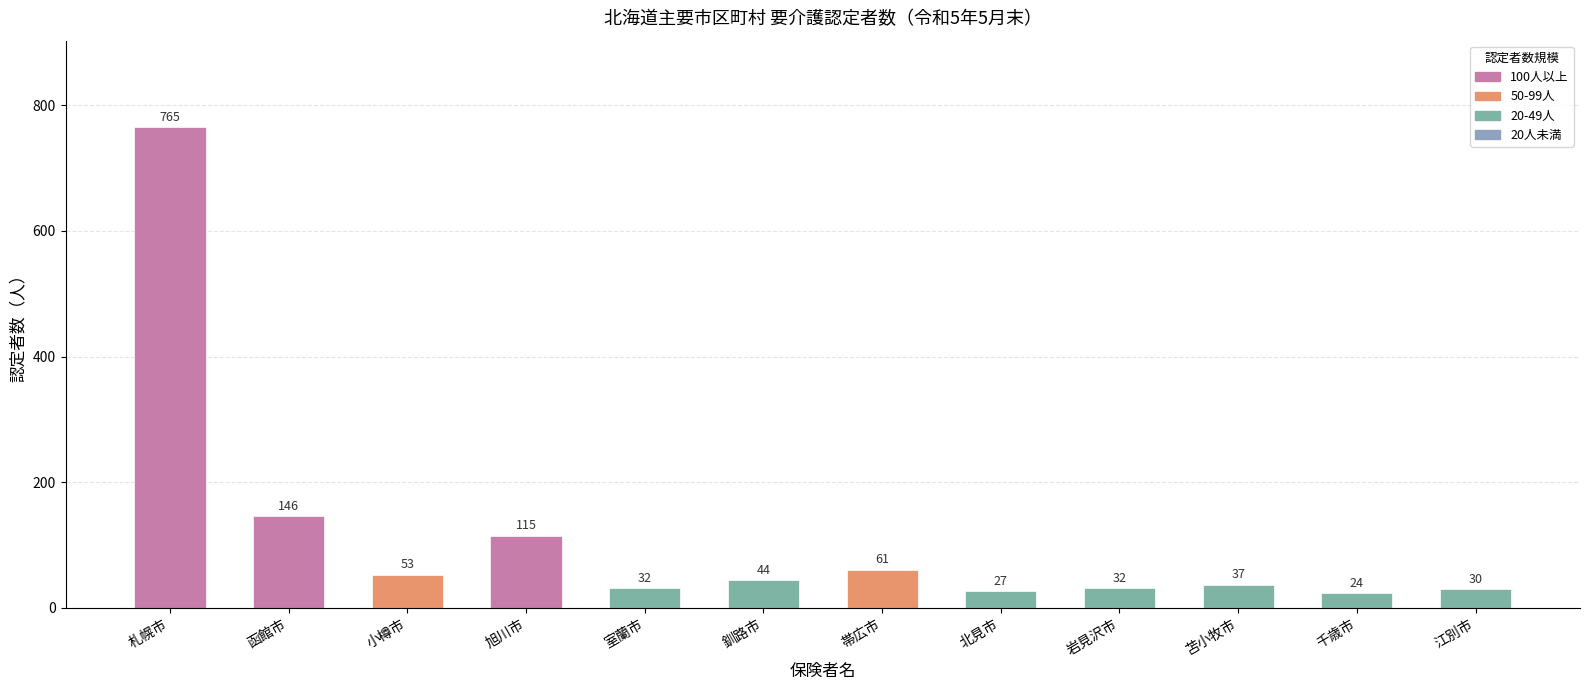

Which label corresponds to the smallest value in the chart?

千歳市